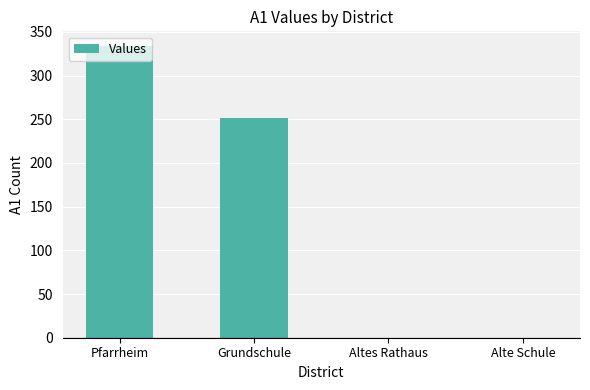

At which label does the data first exceed 251?

Pfarrheim